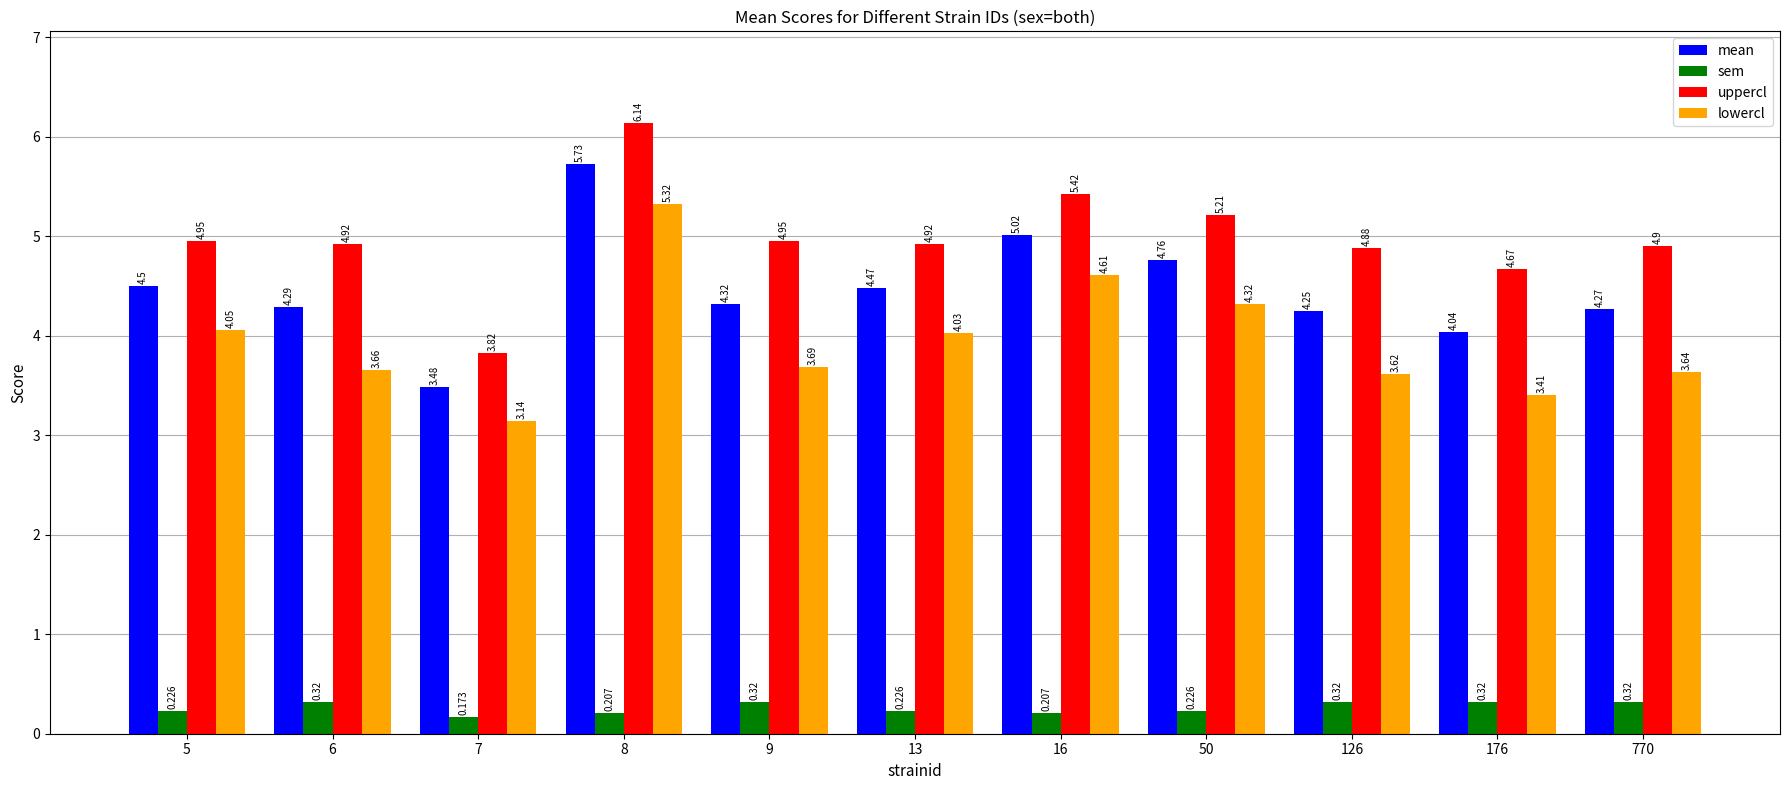

What are all the series names shown in the legend?

mean, sem, uppercl, lowercl